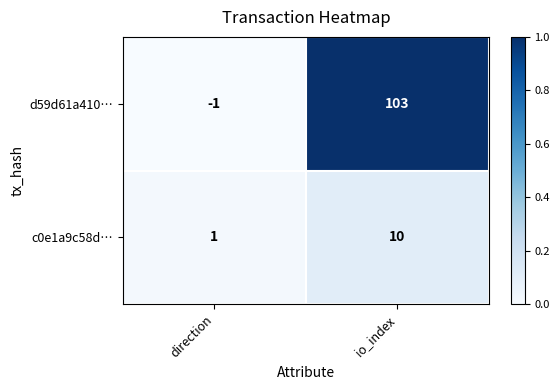

What is the difference between the c0e1a9c58d… values at direction and io_index?

9